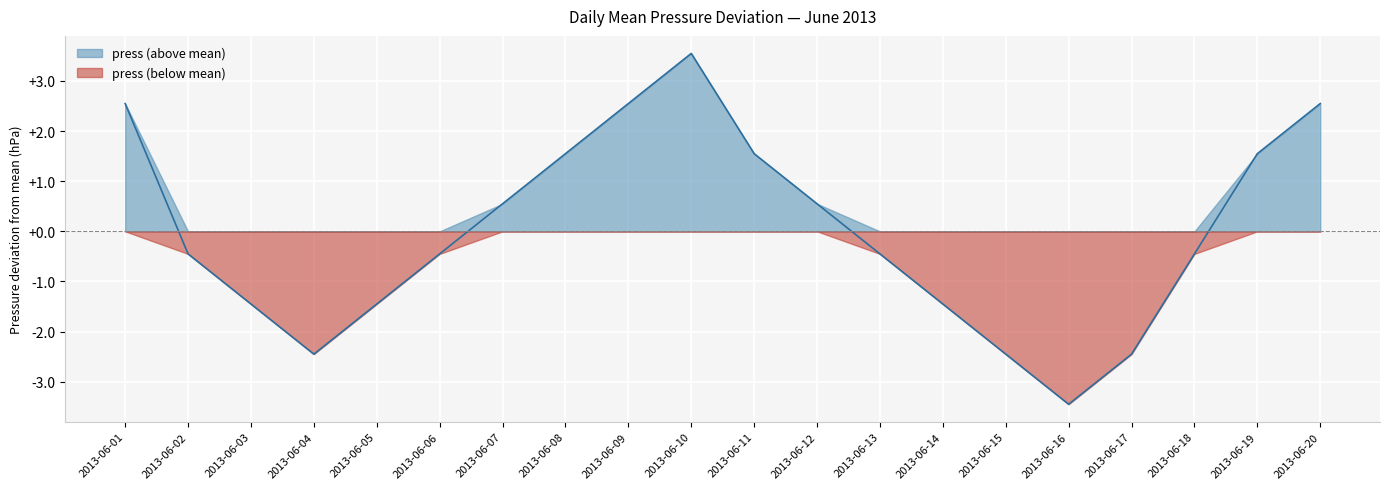

True or false: the data has more than 2 interior local peaks.

False